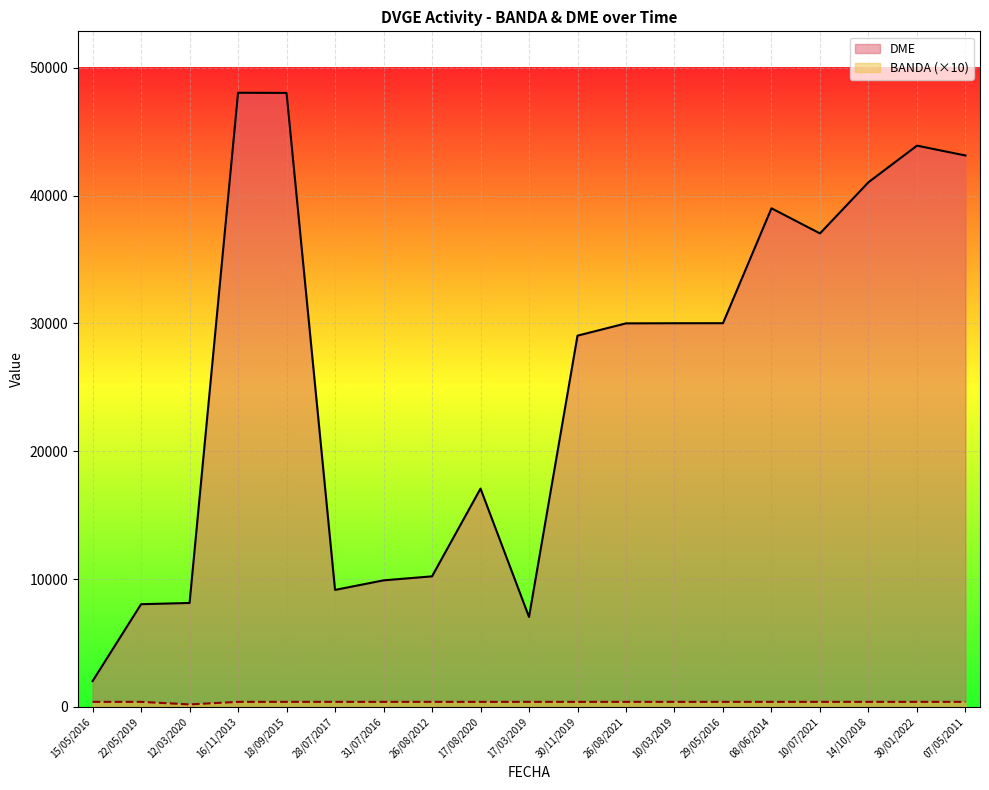

Which series changed the most between 18/09/2015 and 07/05/2011?

DME